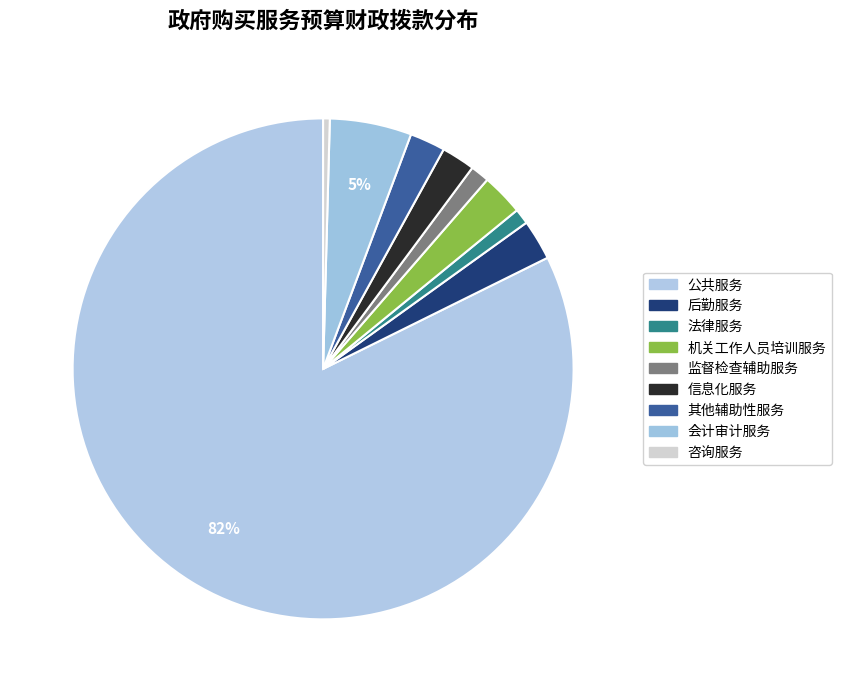

Count the number of slices in the pie.

9